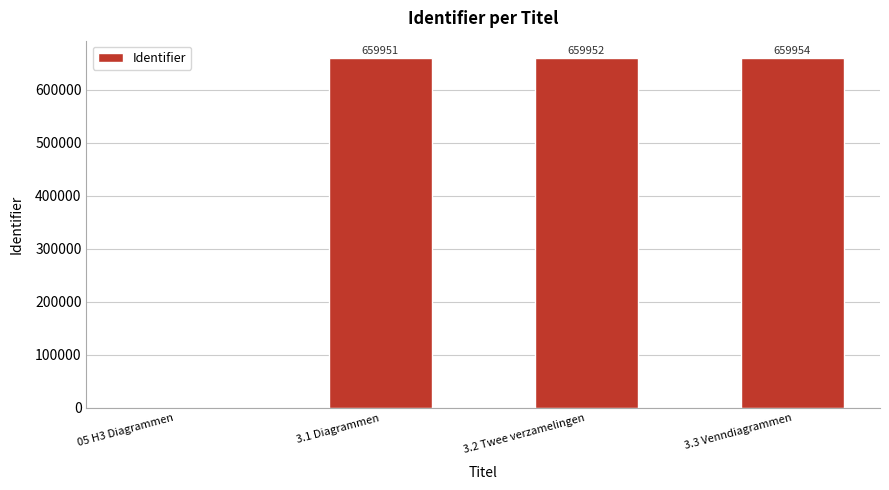

What is the sum of all values?

1979857